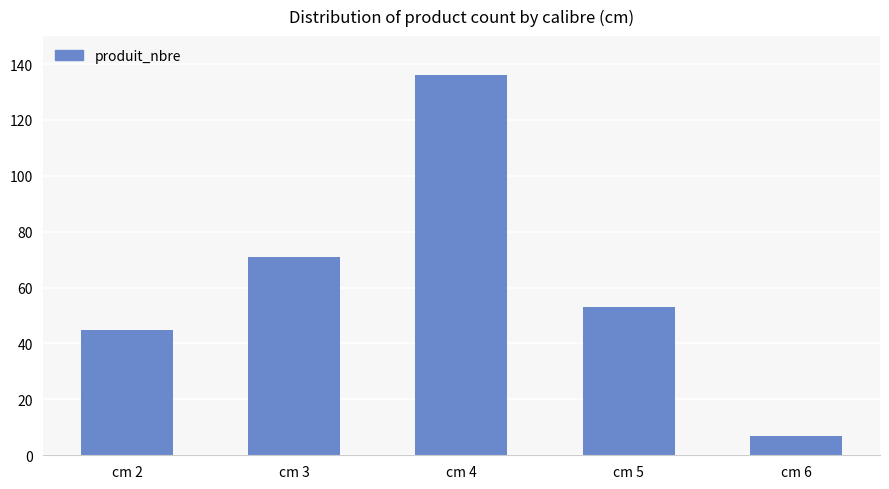

The value at cm 3 is 71. True or false?

True